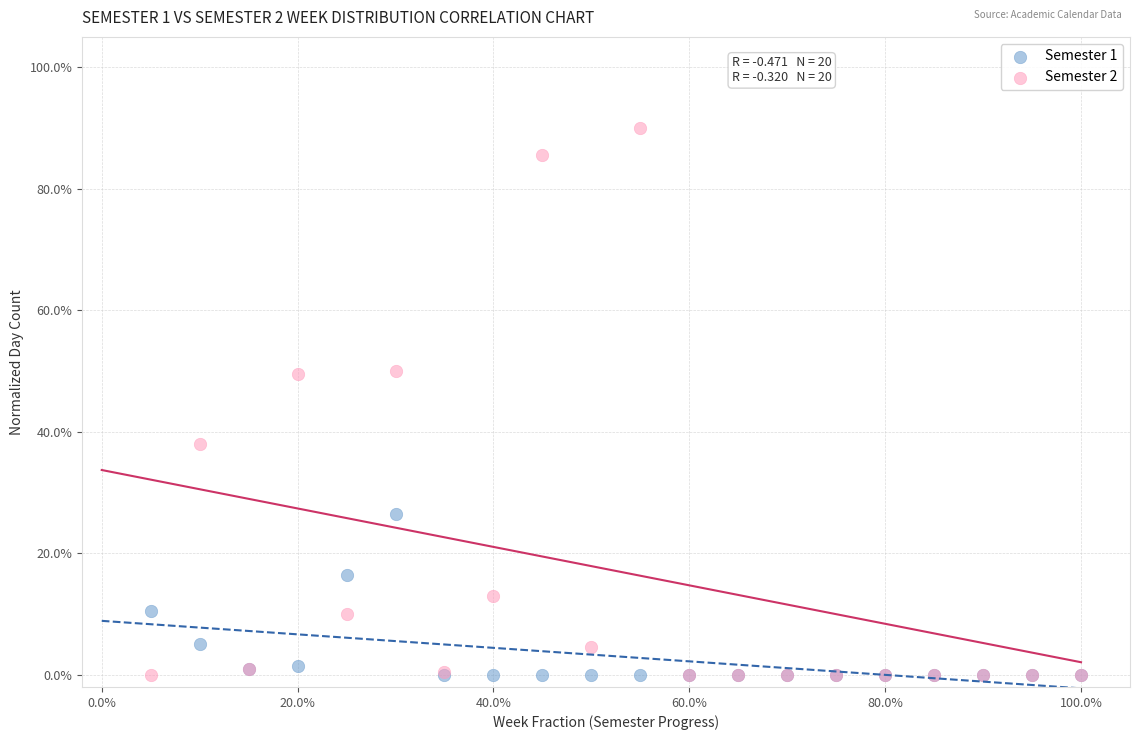

What are all the series names shown in the legend?

Semester 1, Semester 2